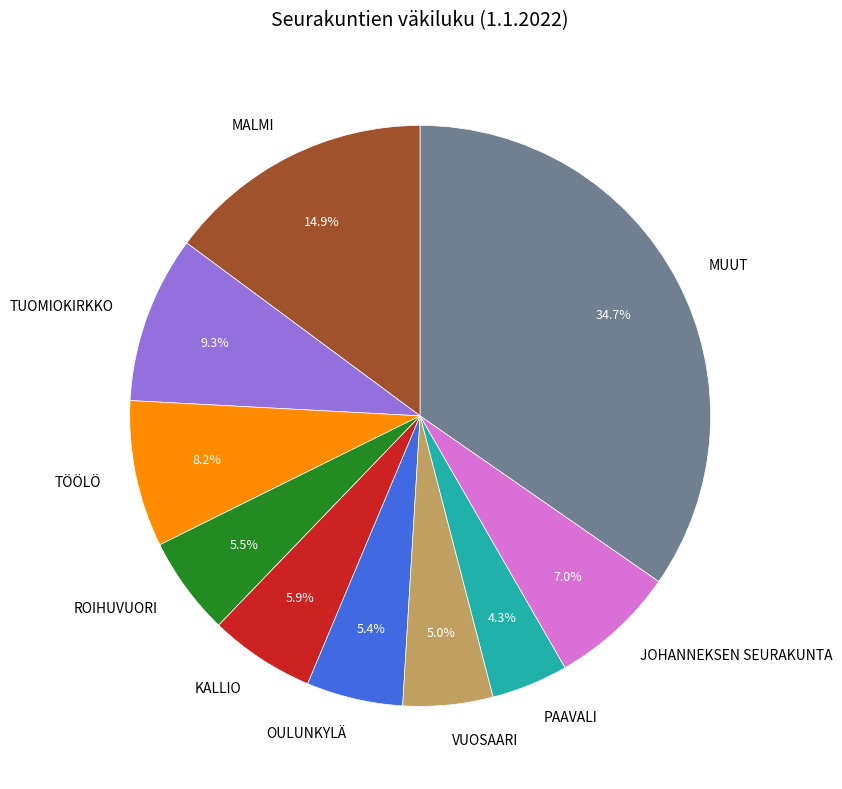

To the nearest percent, what is the average slice percentage?

10%